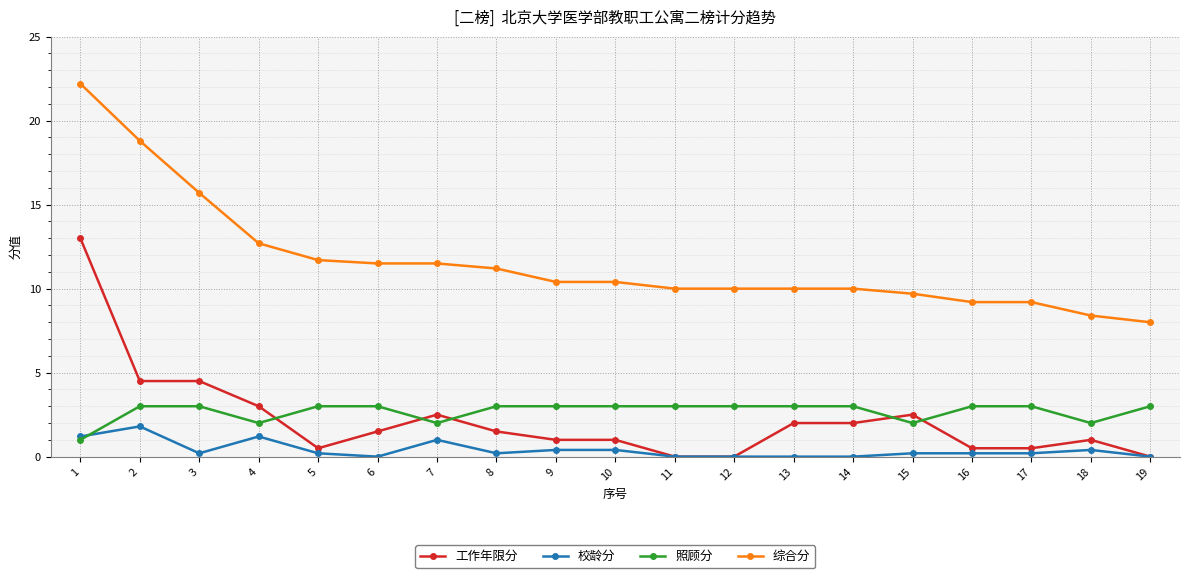

Where is the first local minimum for 照顾分?

4